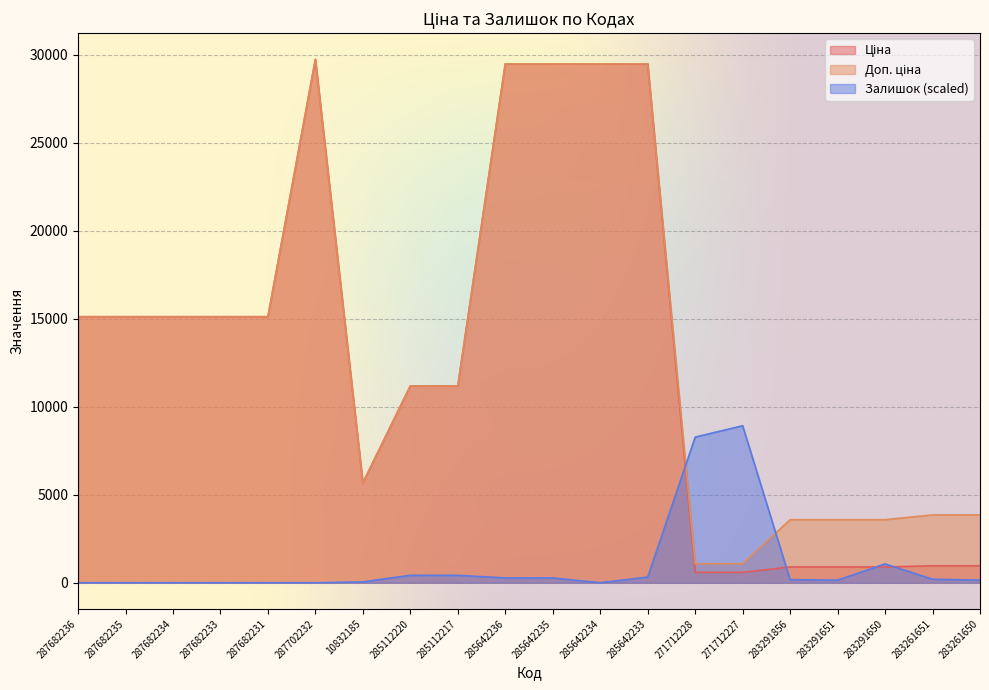

How many series are shown in this chart?

3